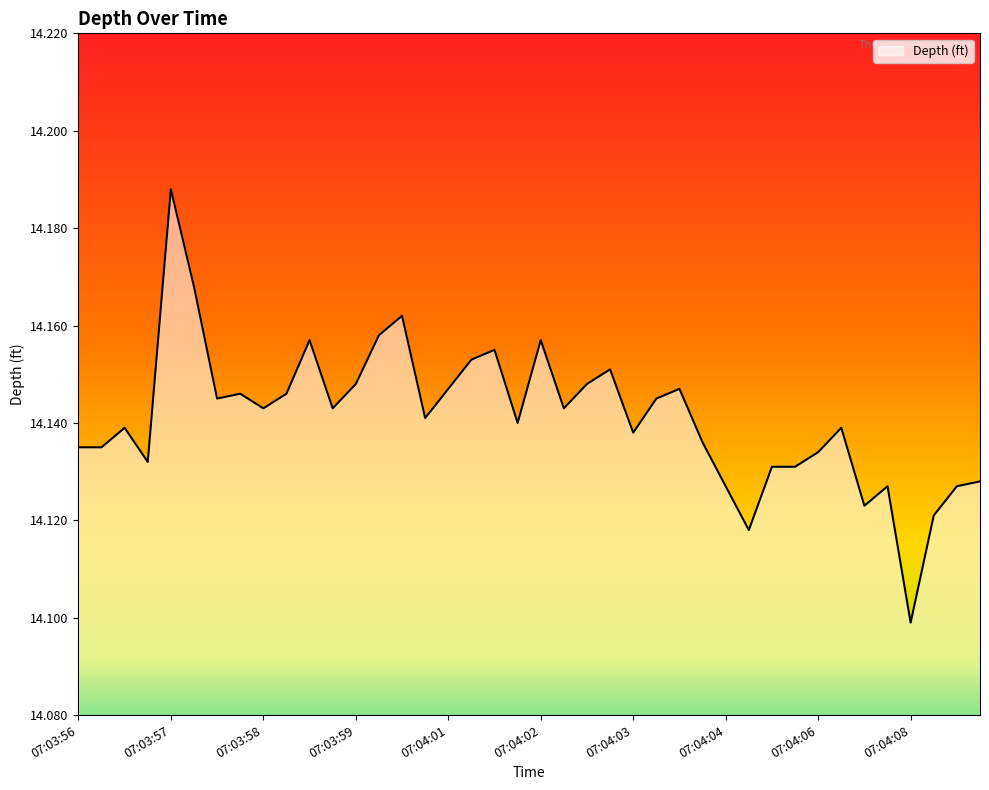

Does the chart have visible grid lines?

No